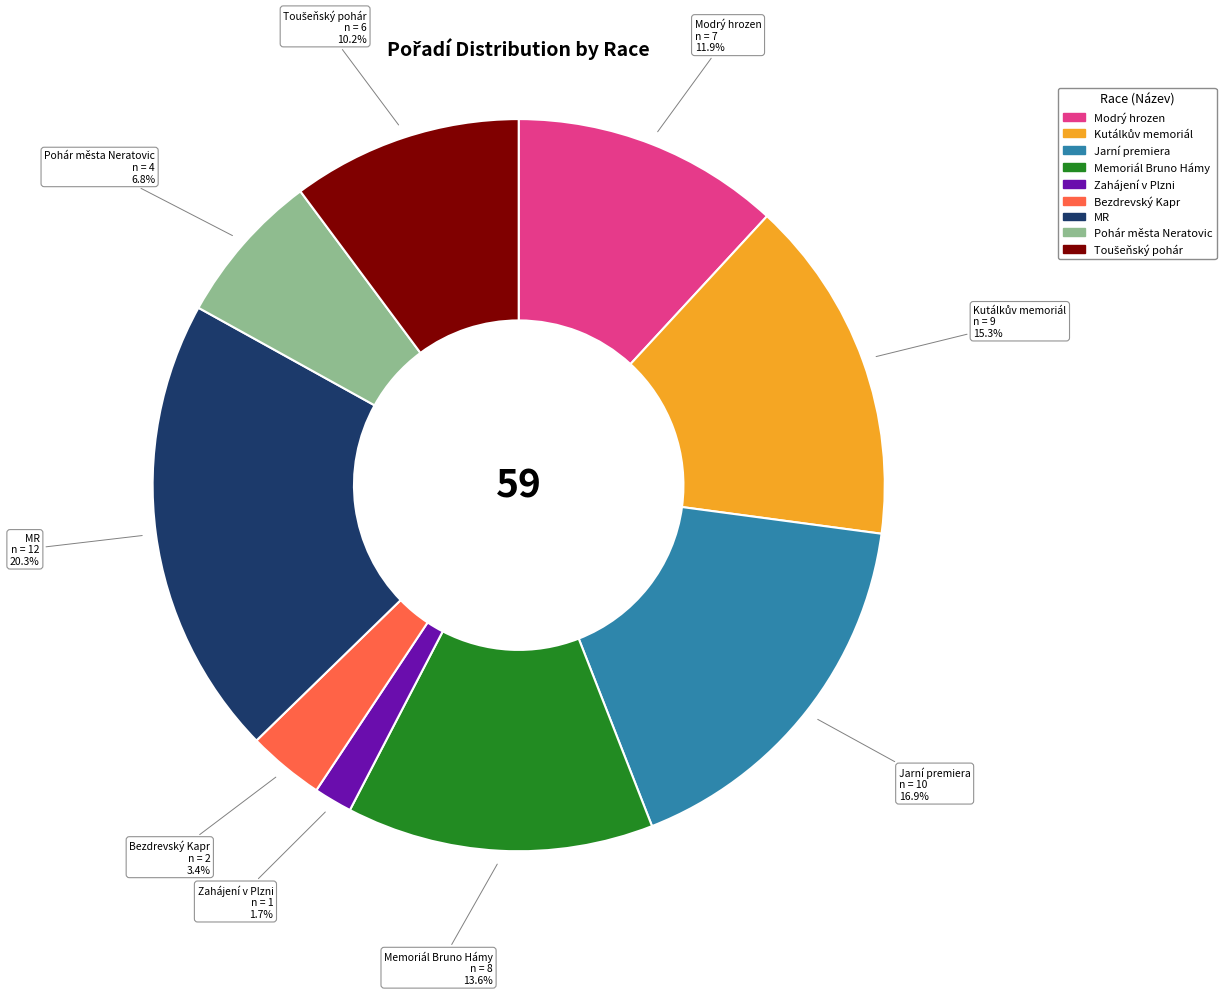

Is there a majority slice in this chart?

No